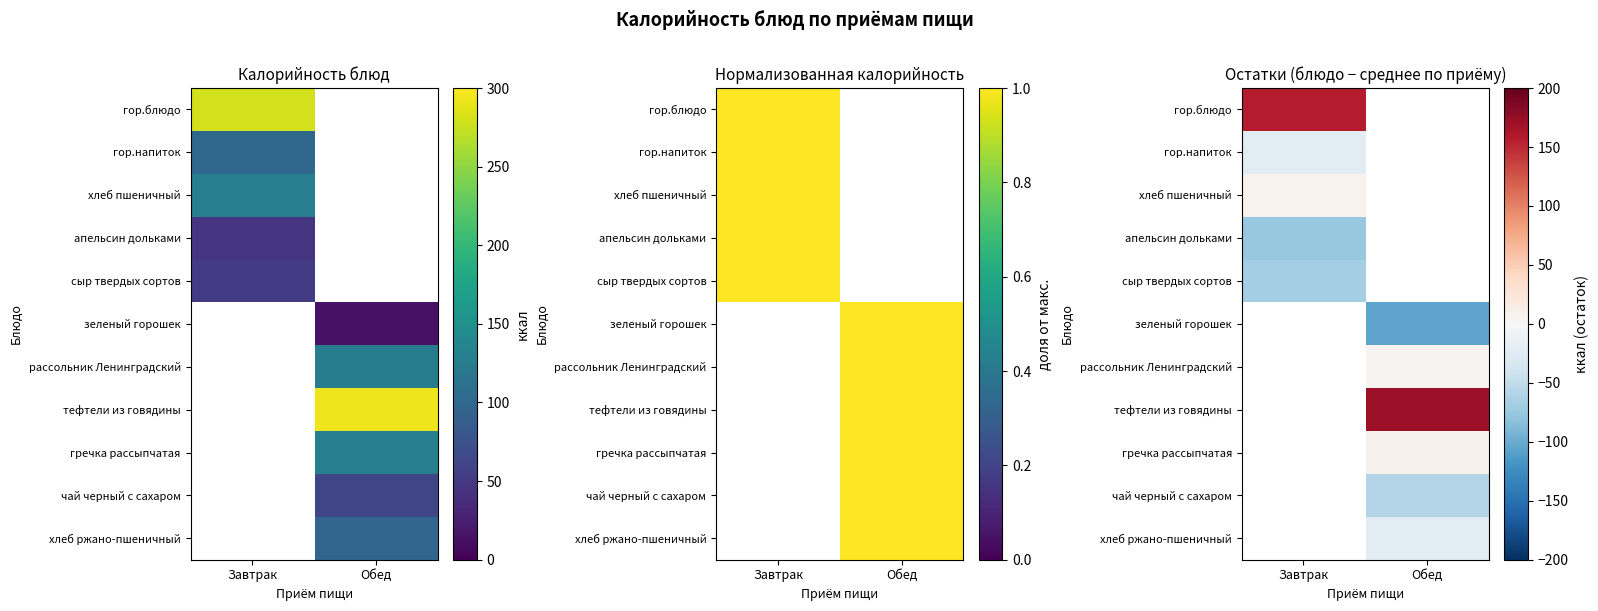

Is the value of гор.напиток at Завтрак greater than the value of апельсин дольками at Завтрак?

Yes